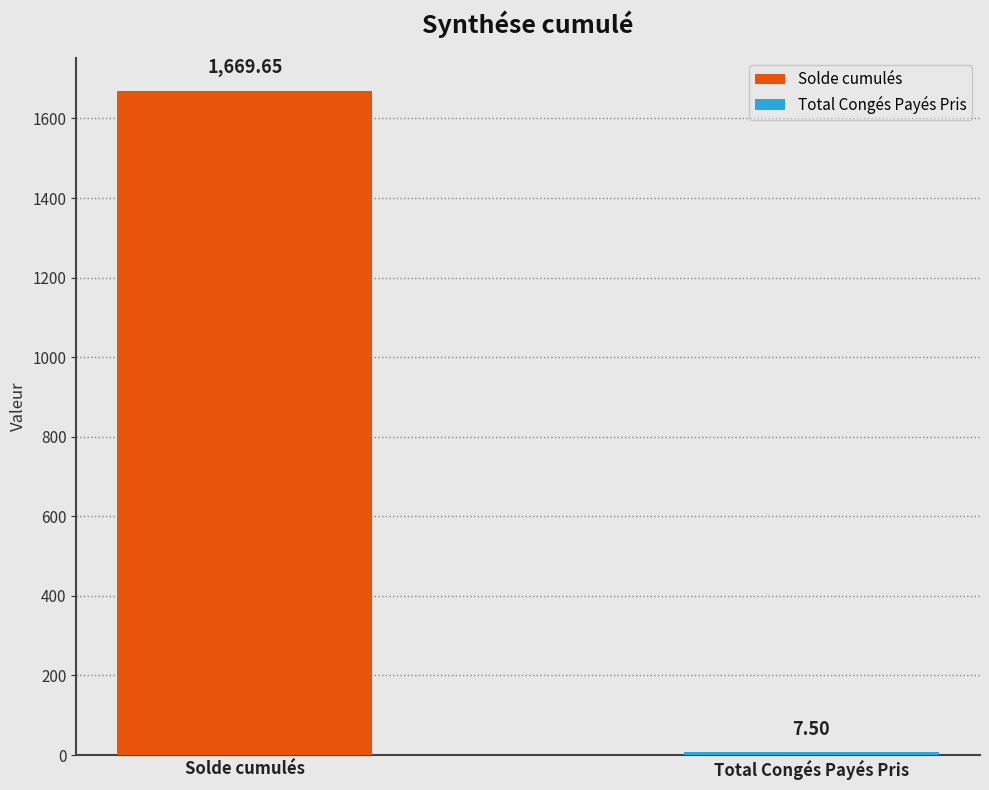

Which series has the largest range (max minus min)?

Solde cumulés